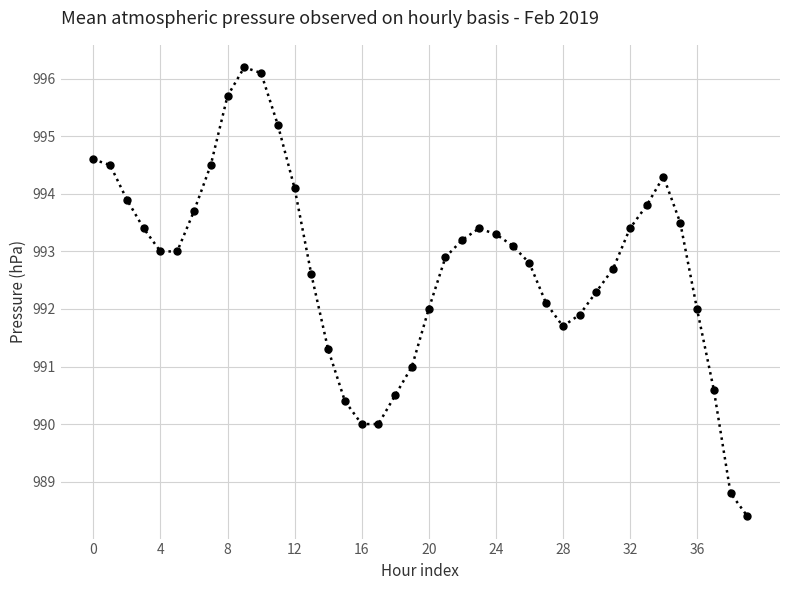

What is the minimum value shown in the chart?

988.4